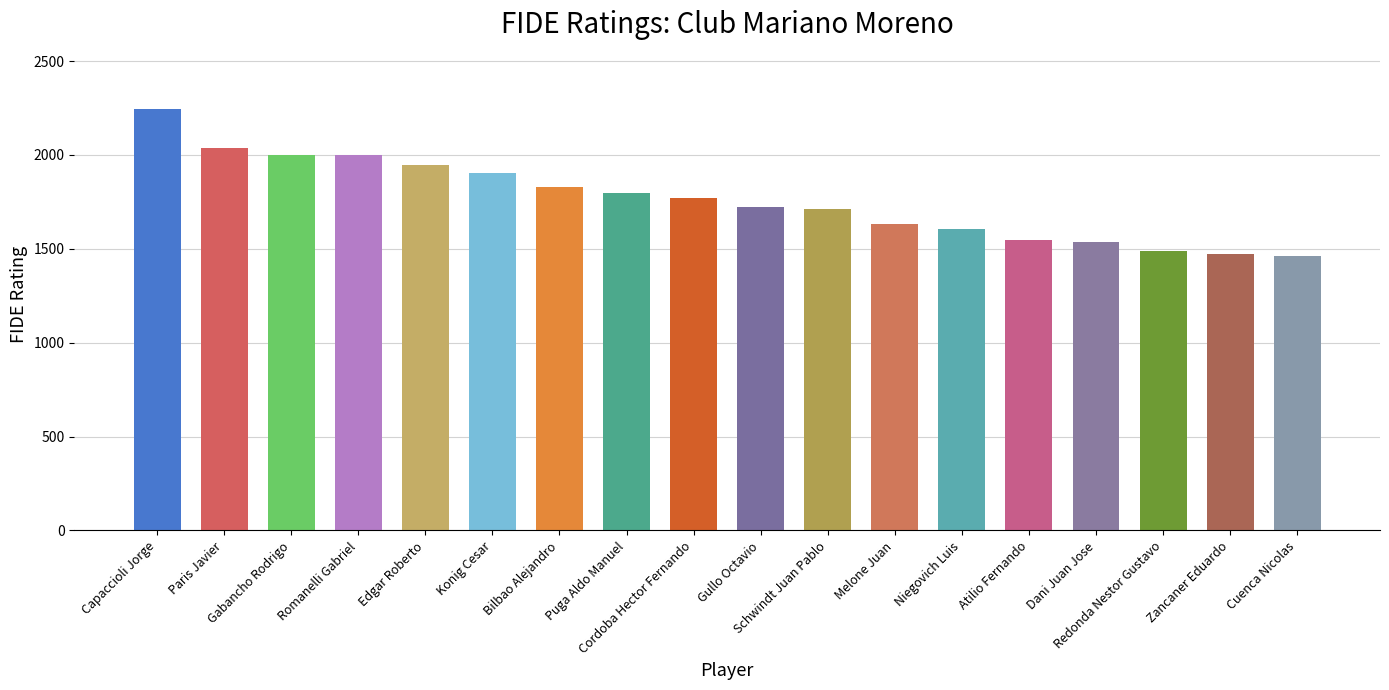

Which category has the lowest value across all series?

Cuenca Nicolas